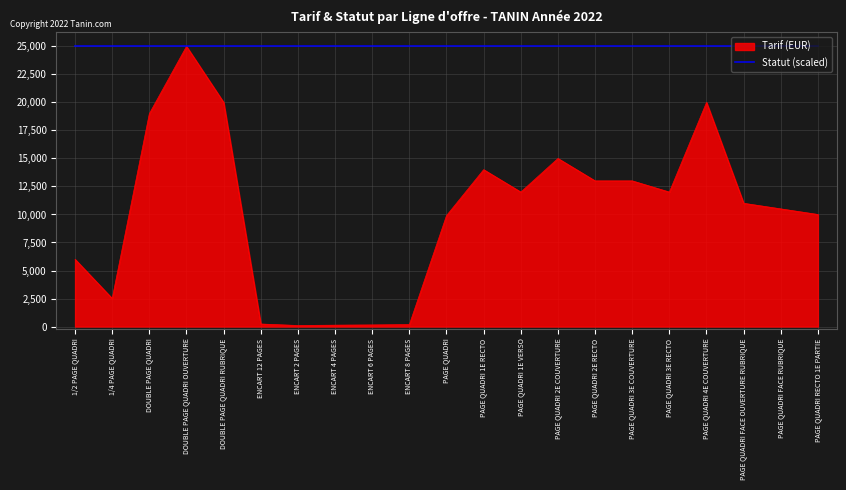

What is the greatest value displayed?

25000